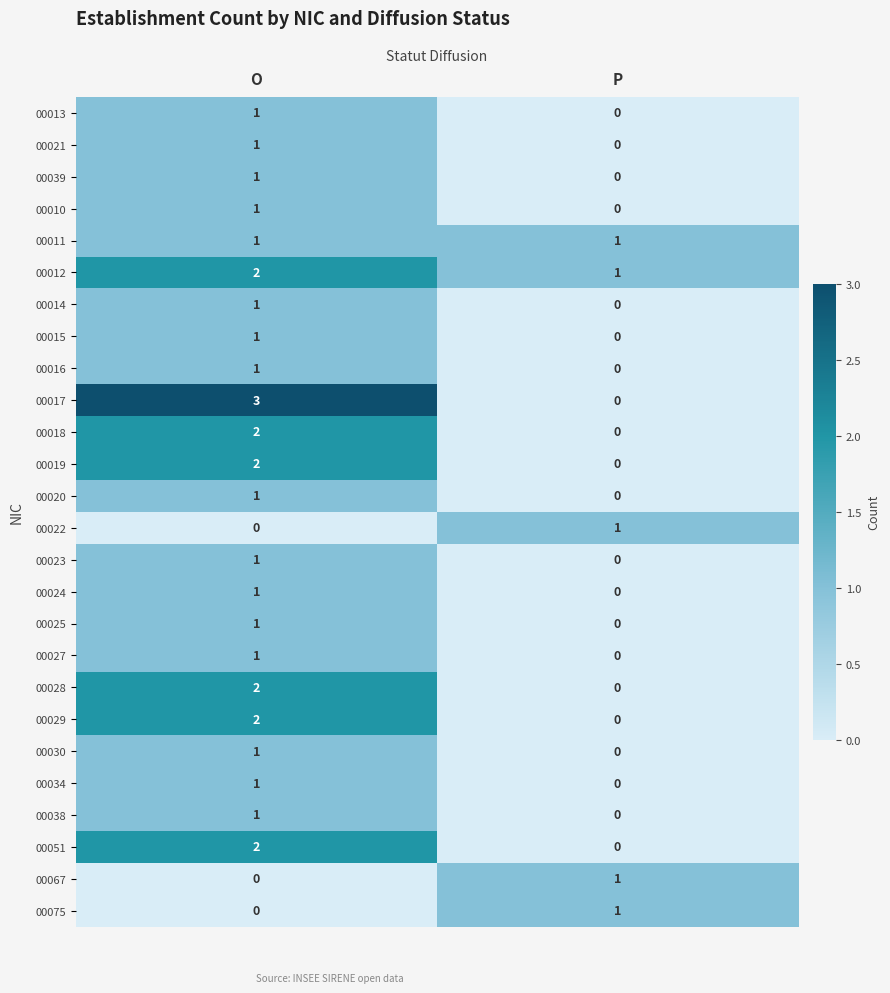

Which series changed the most between O and P?

00017